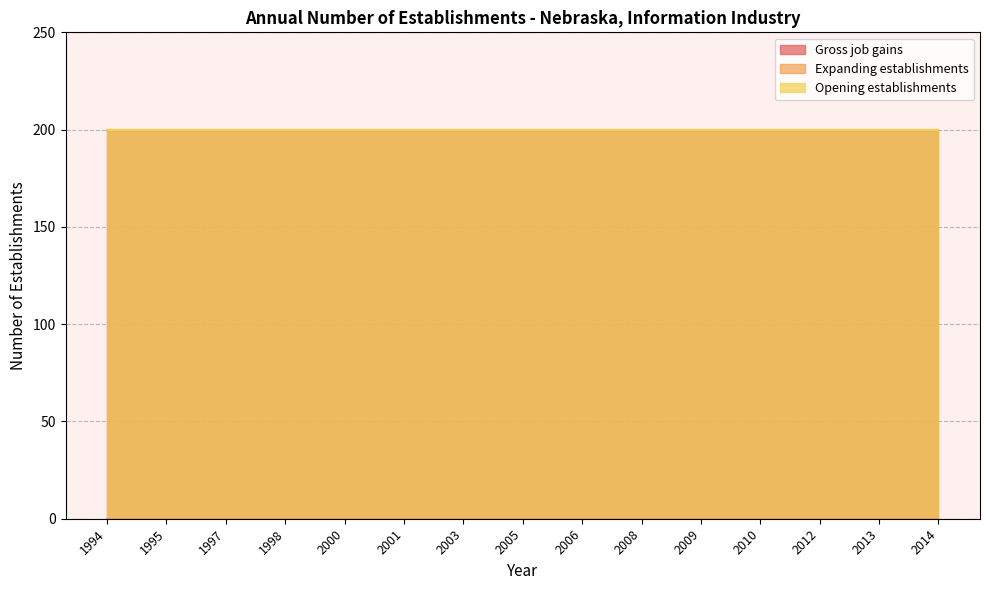

At which category is the sum across all series the highest?

1994